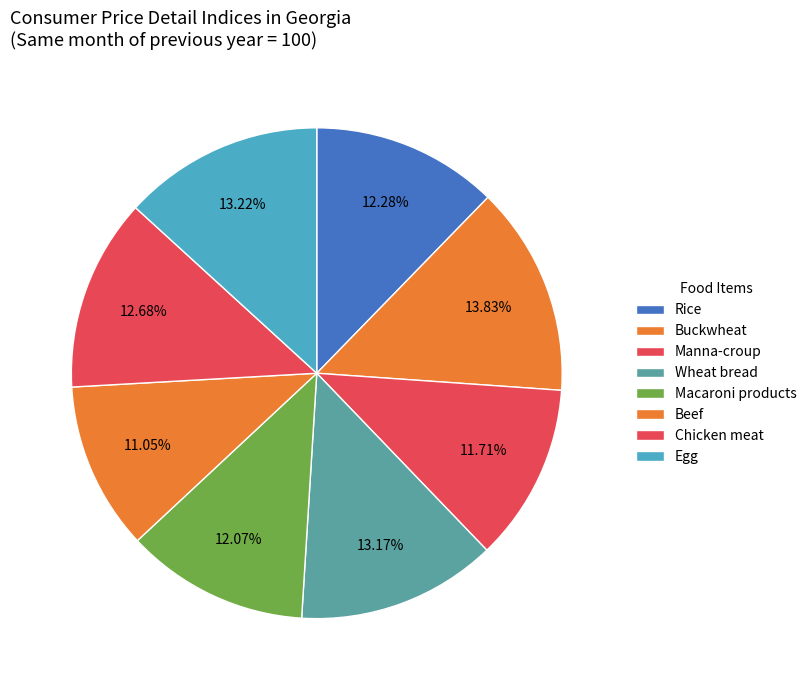

How many segments does this pie chart have?

8